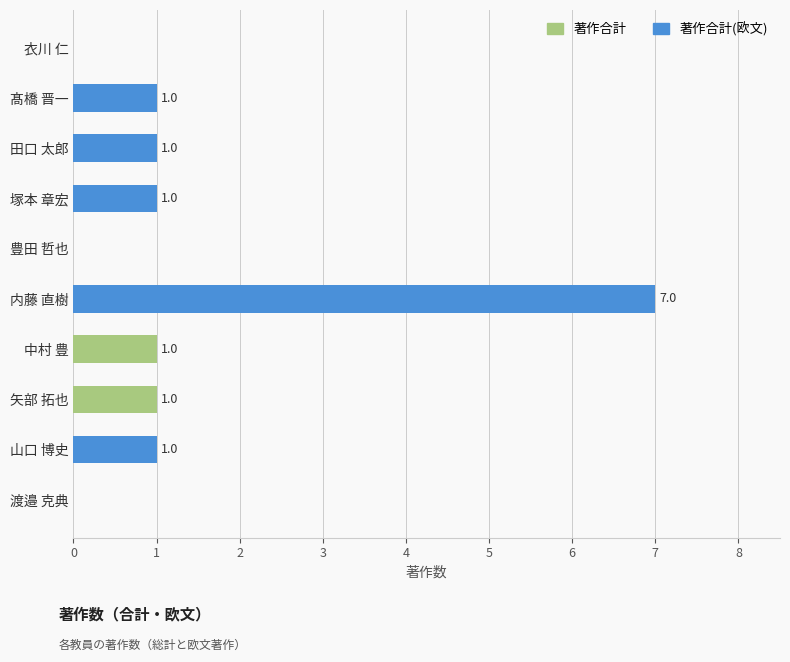

How many series are shown in this chart?

2